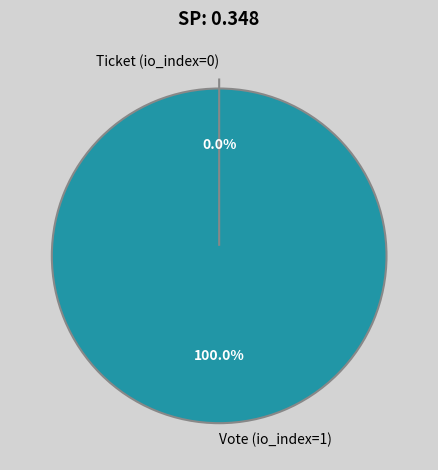

Does any single category account for the majority?

Yes